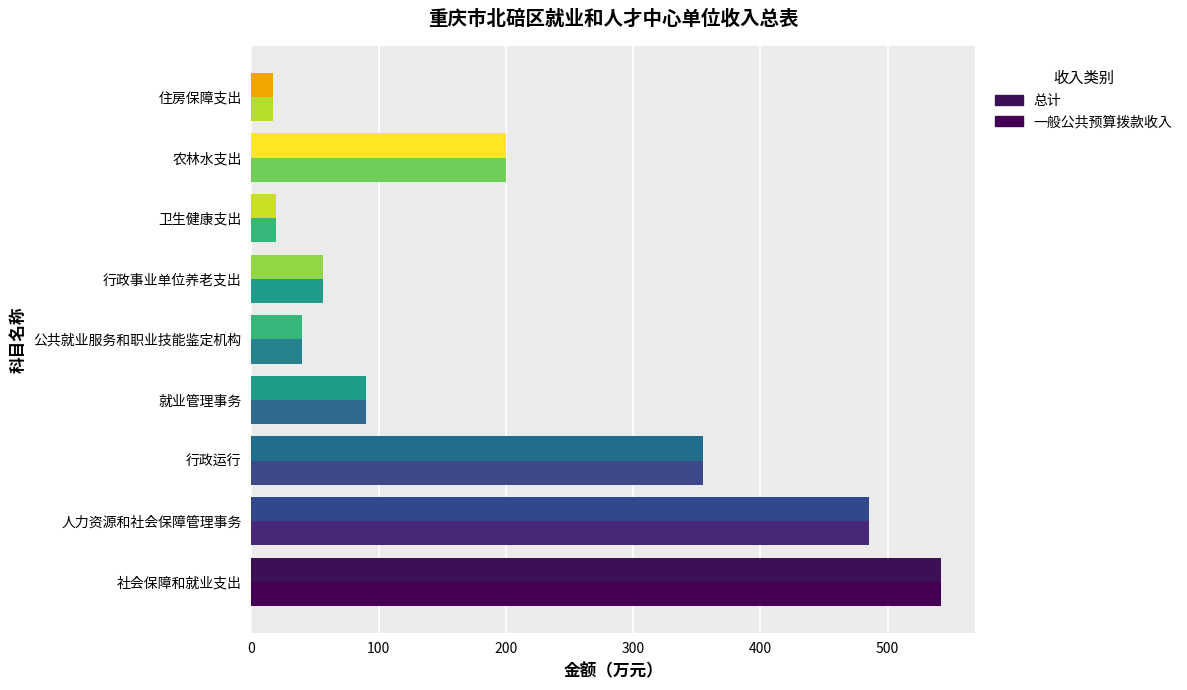

What is the difference between the maximum and second lowest values in the 总计 series?

522.1